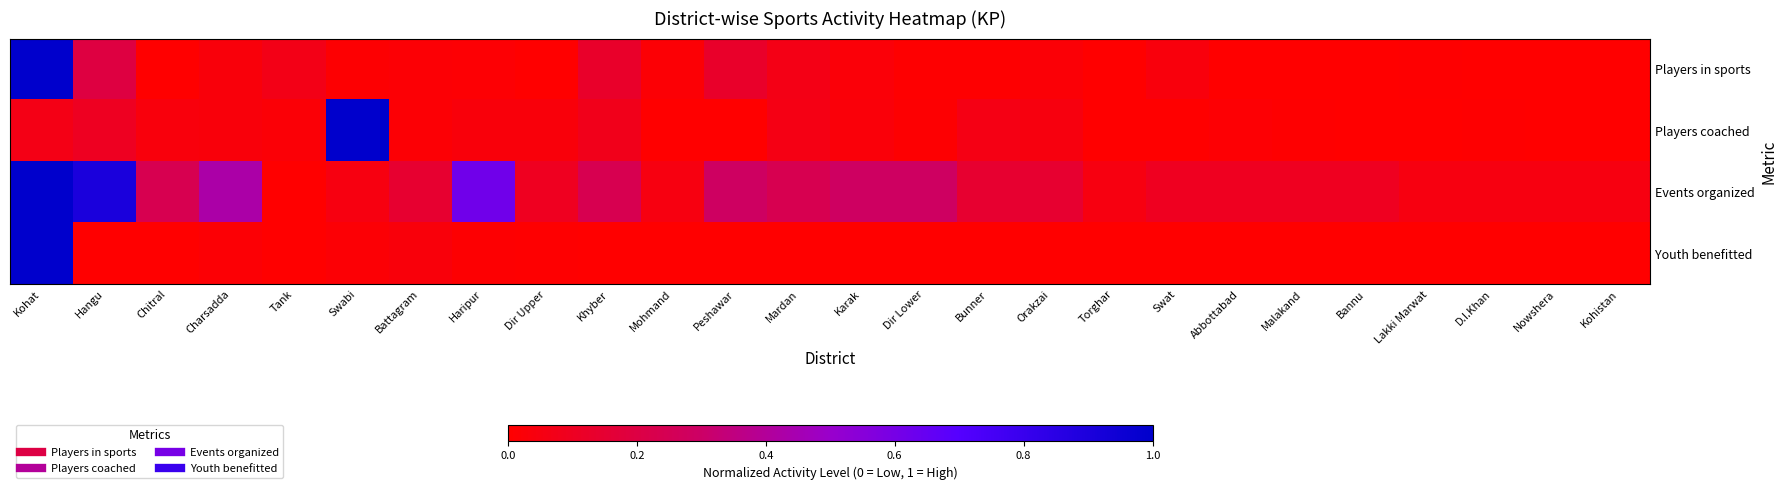

Which series has the largest total across all categories?

Events organized